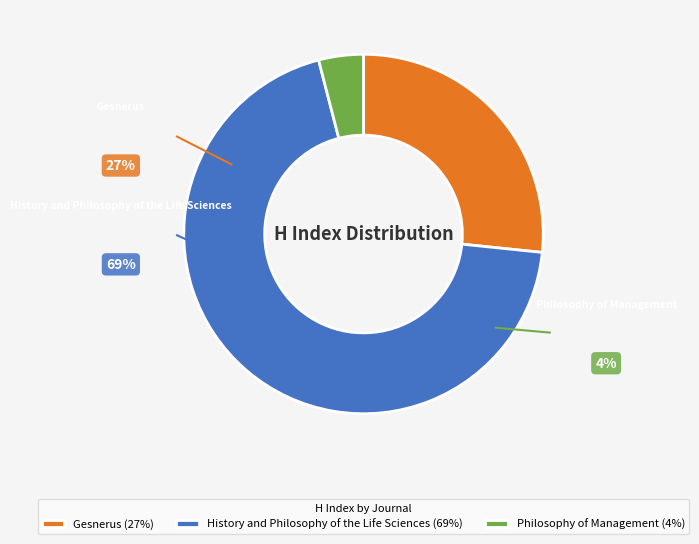

Rank the categories by value from highest to lowest.

History and Philosophy of the Life Sciences, Gesnerus, Philosophy of Management